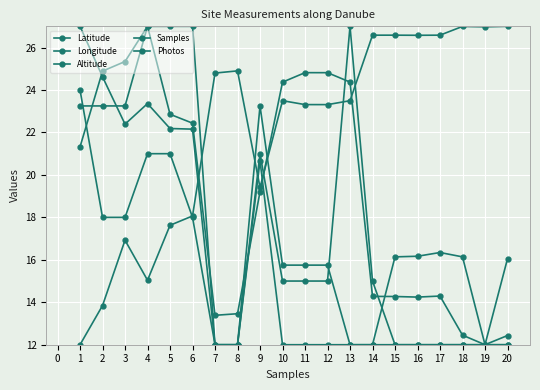

What is the value of the Altitude point at the 6th from the left?

22.2